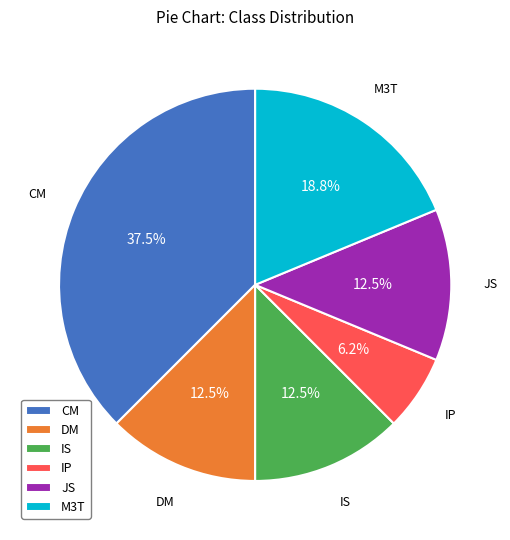

Is the sum of JS and DM greater than half?

No